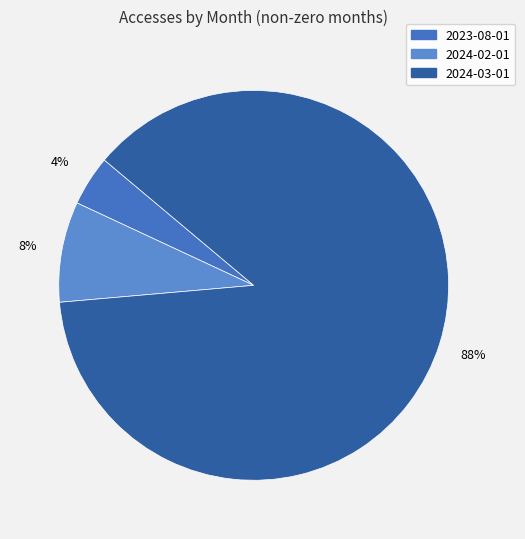

What is the change in value from 2023-08-01 to 2024-03-01?

+40